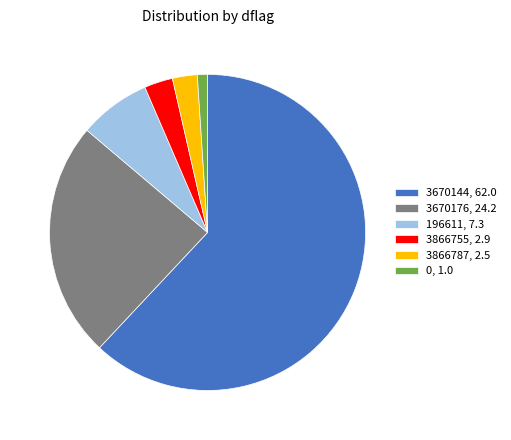

Is there any slice that represents more than half of the pie?

Yes